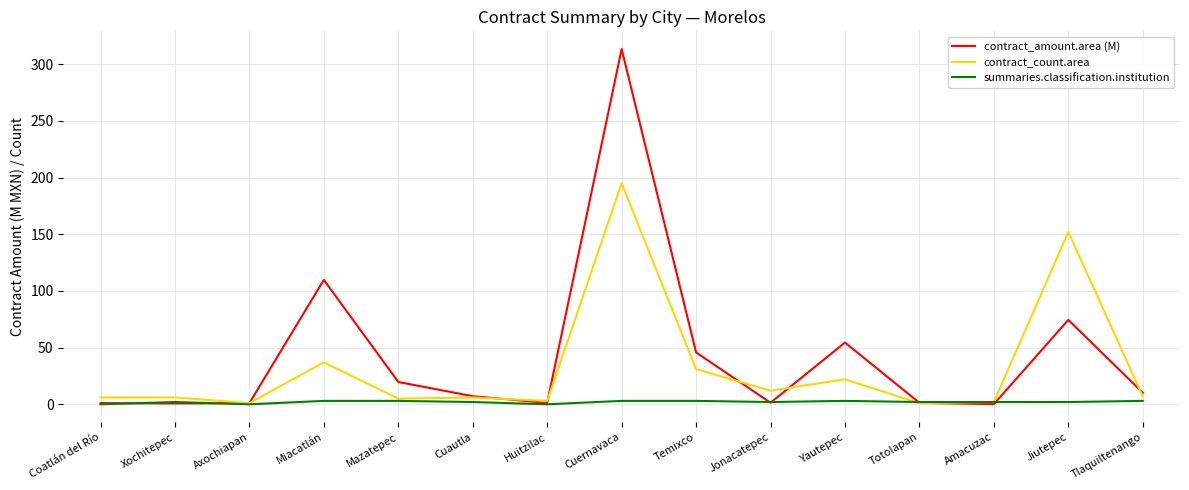

At which category is the sum across all series the highest?

Cuernavaca